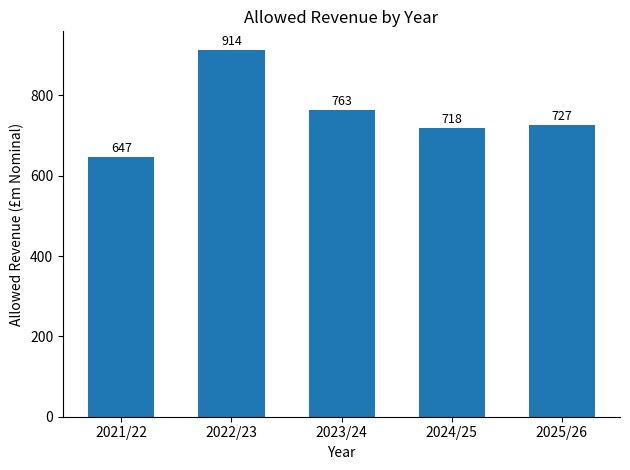

What is the change in value from 2022/23 to 2025/26?

-186.4